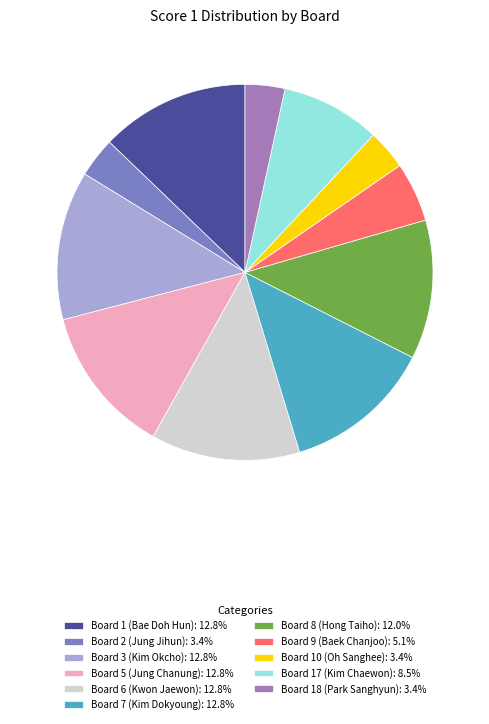

Does Board 1 (Bae Doh Hun): 12.8% represent more than half of the total?

No